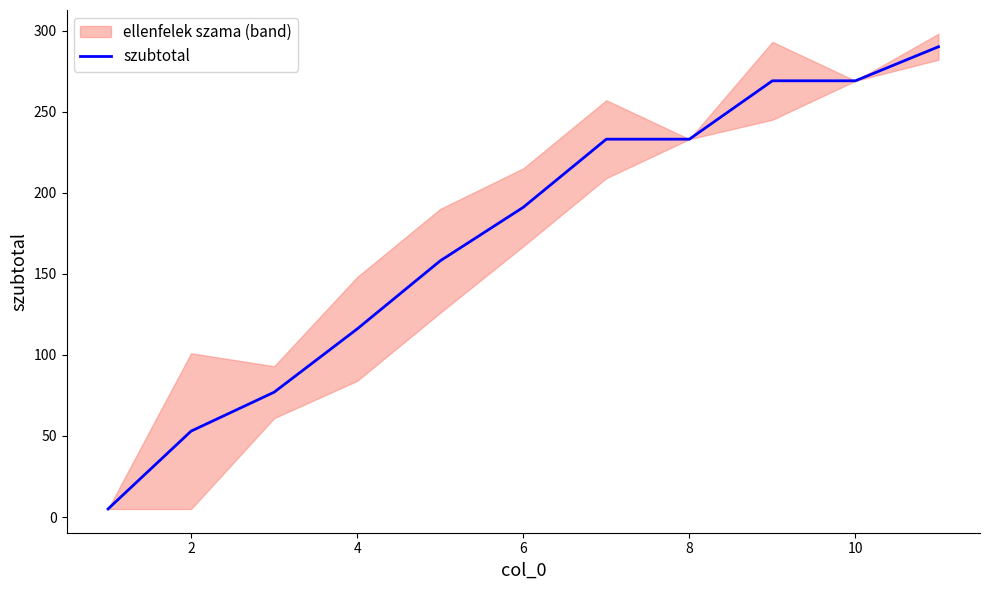

What is the greatest value displayed?

290